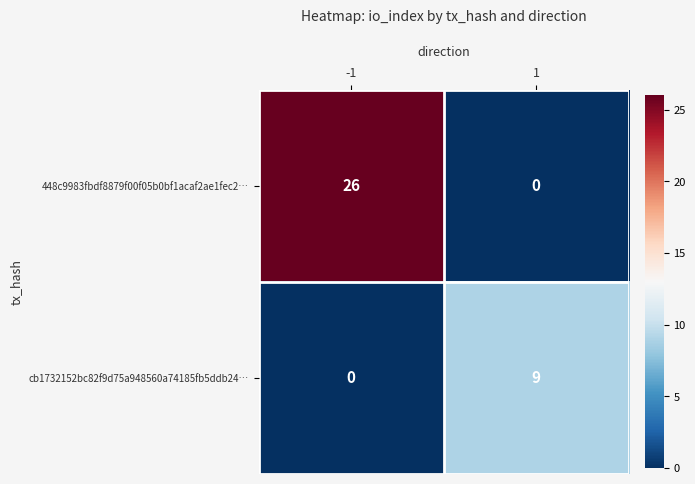

True or false: cb1732152bc82f9d75a948560a74185fb5ddb24… has a value of 16 at 1.

False